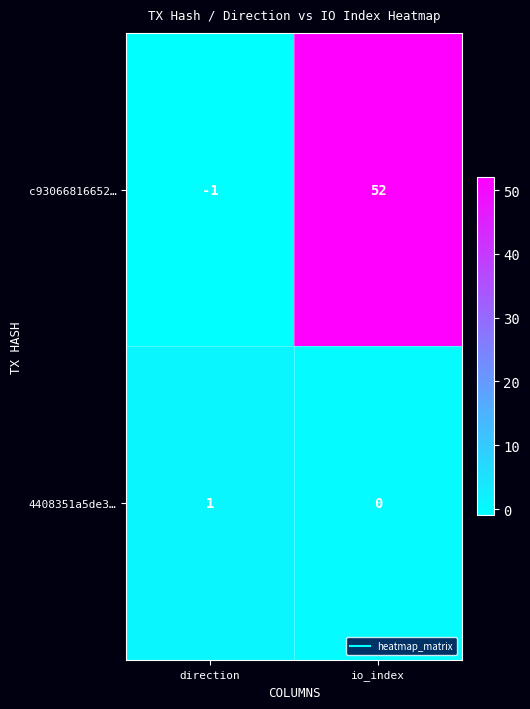

Where is 4408351a5de3… nearest to the value 0?

io_index